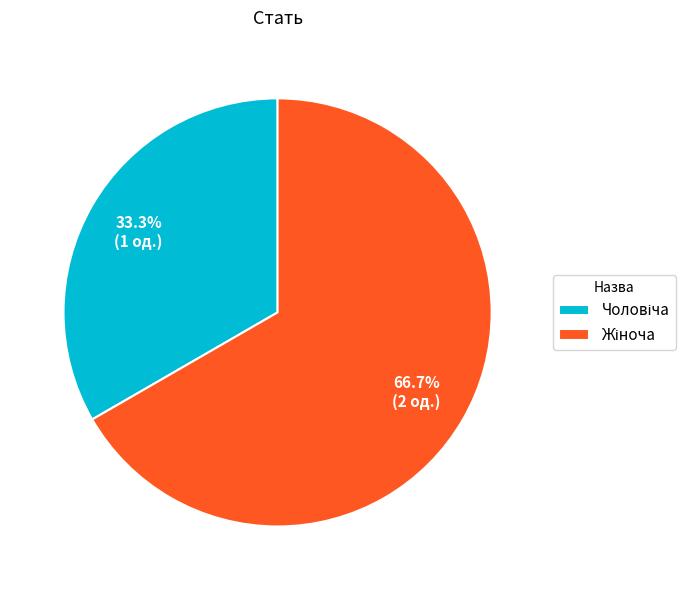

Is there any slice that represents more than half of the pie?

Yes